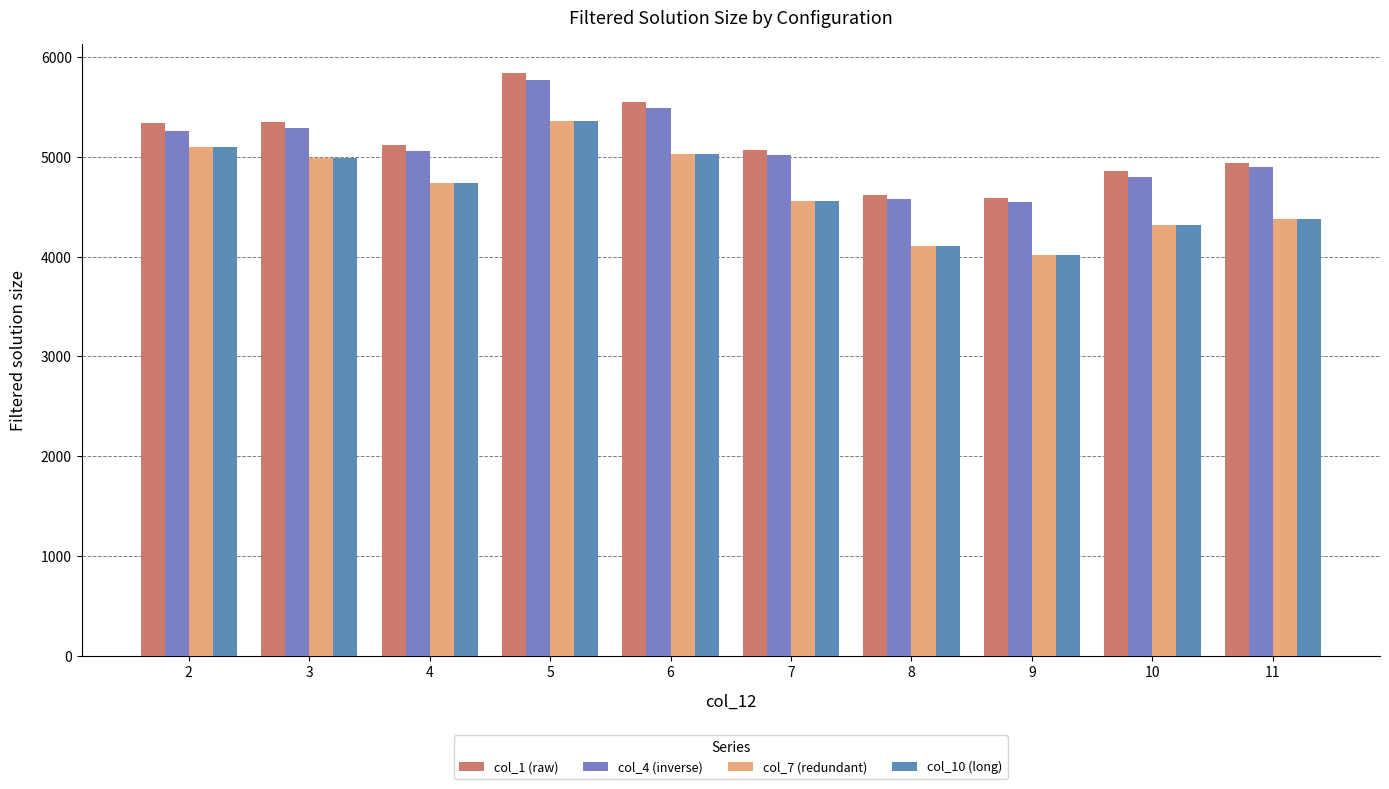

What are all the series names shown in the legend?

col_1 (raw), col_4 (inverse), col_7 (redundant), col_10 (long)